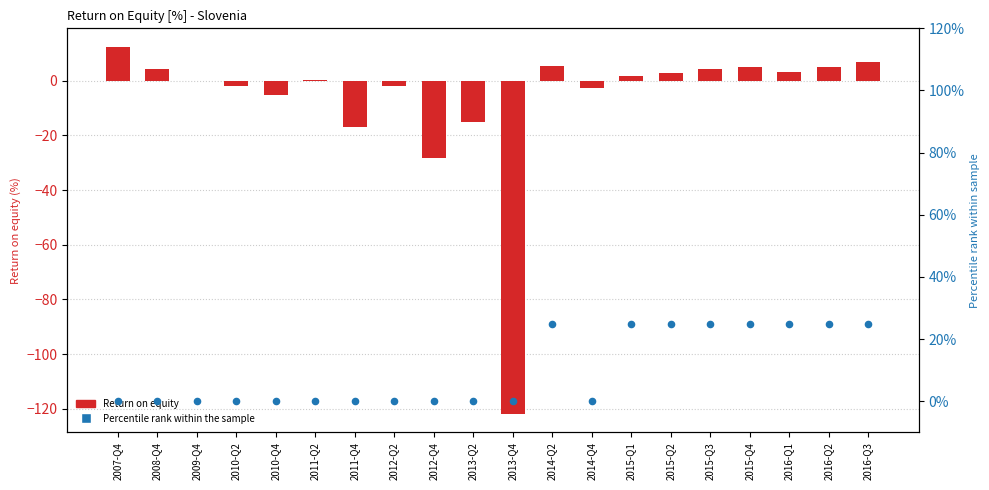

Is the value of Percentile rank within the sample at 2013-Q4 greater than the value of Return on equity at 2008-Q4?

No